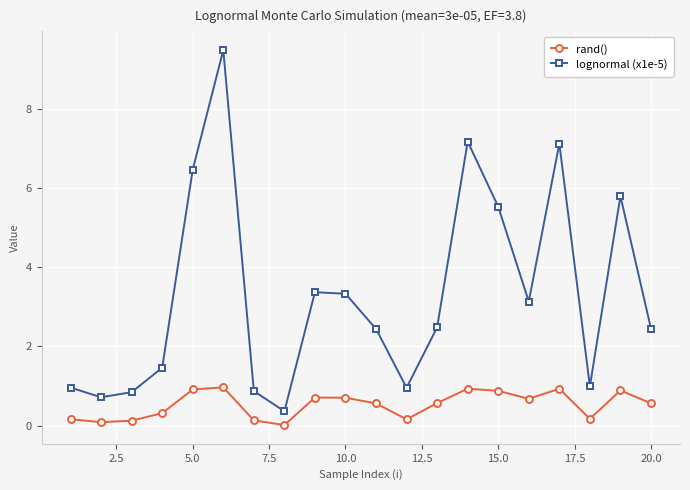

Which series has the widest spread of values?

lognormal (x1e-5)